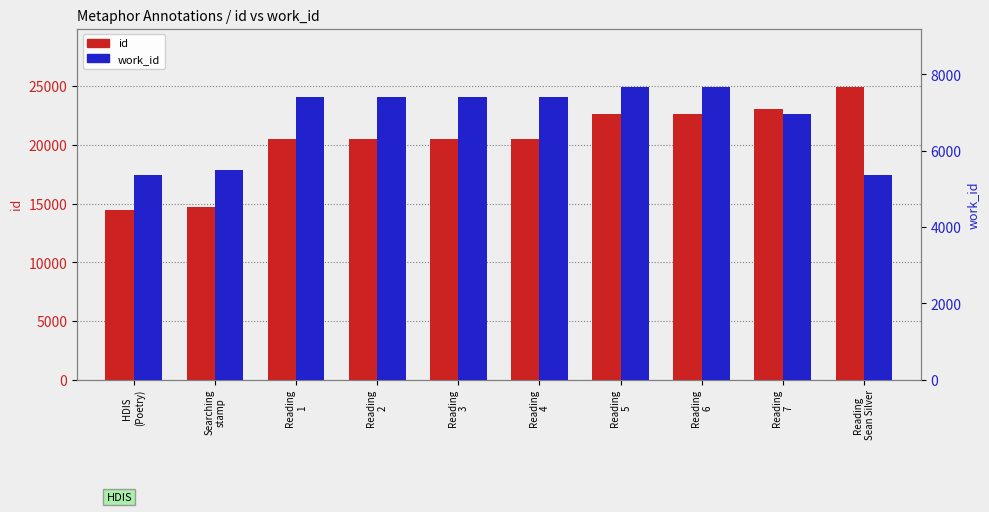

True or false: work_id has a value of 7408 at Reading
4.

True